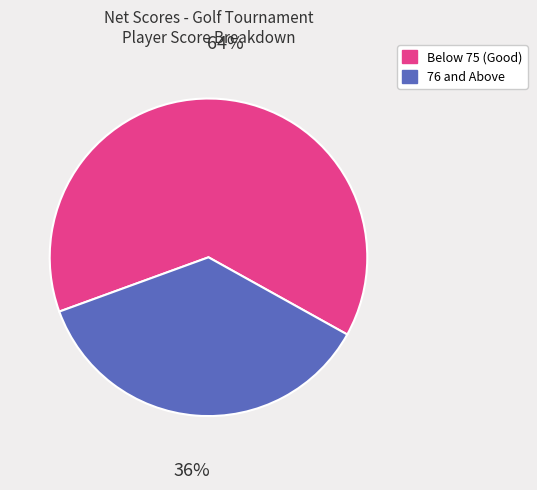

Is there a majority slice in this chart?

Yes